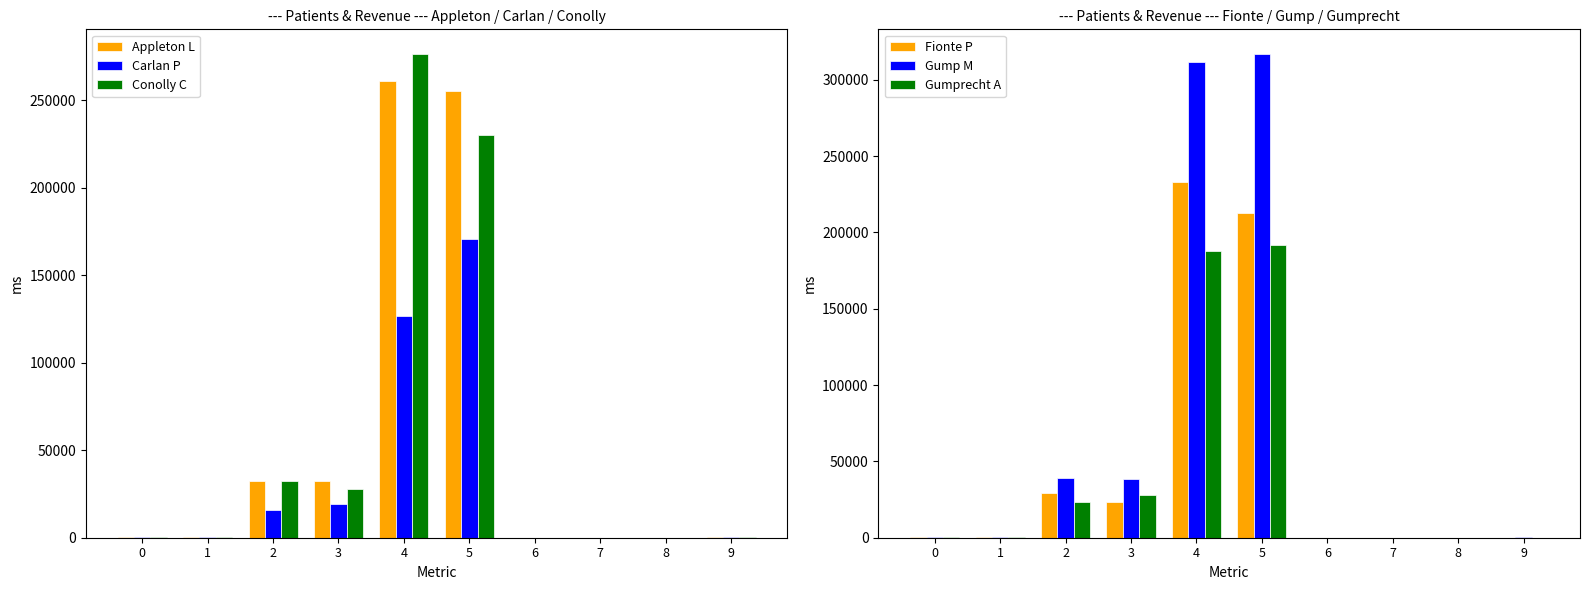

What is the sum of the Gumprecht A values at 2 and 7?

23456.5